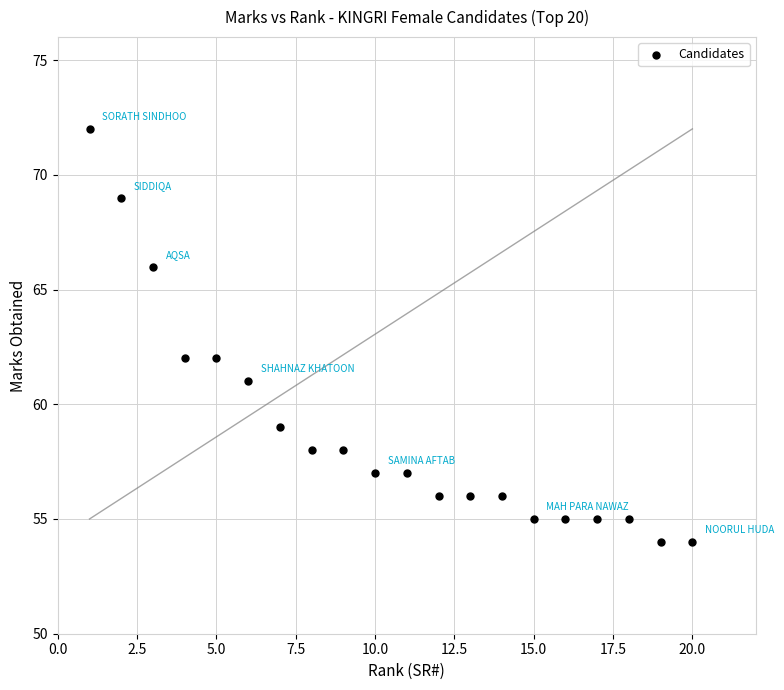

What is the range of X values (max minus min)?

19